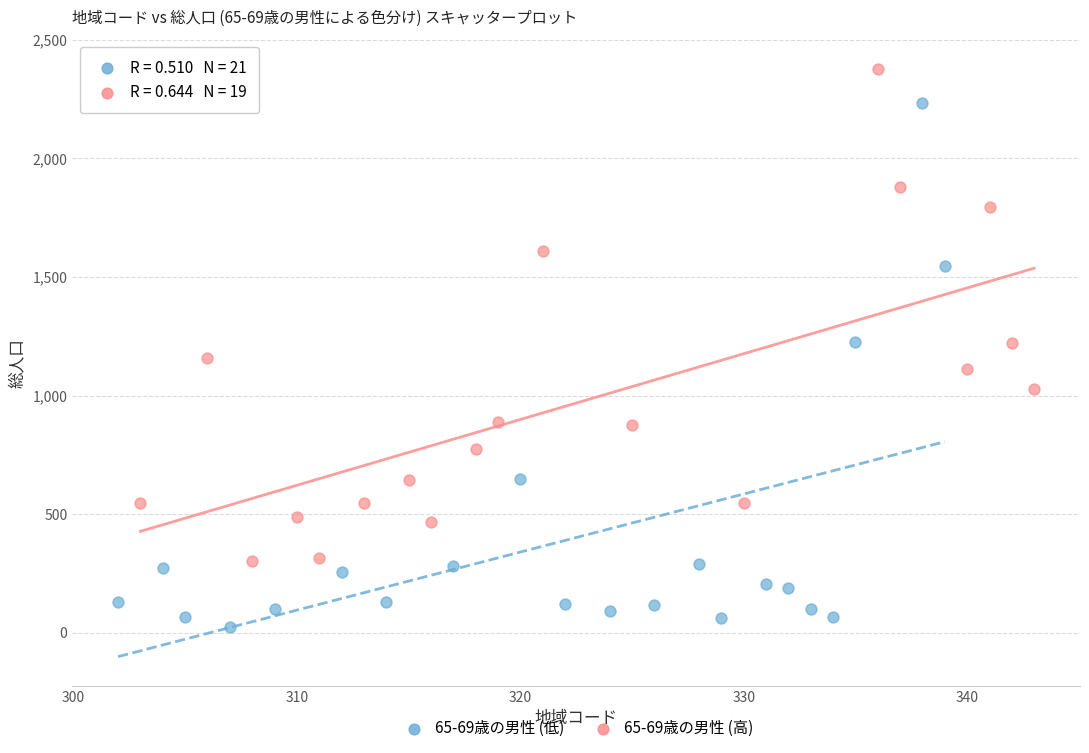

Which series contains the lowest Y value?

65-69歳の男性 (低)